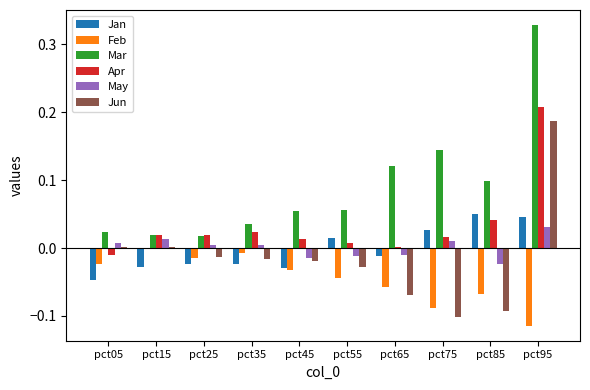

How many categories are shown in the chart?

10